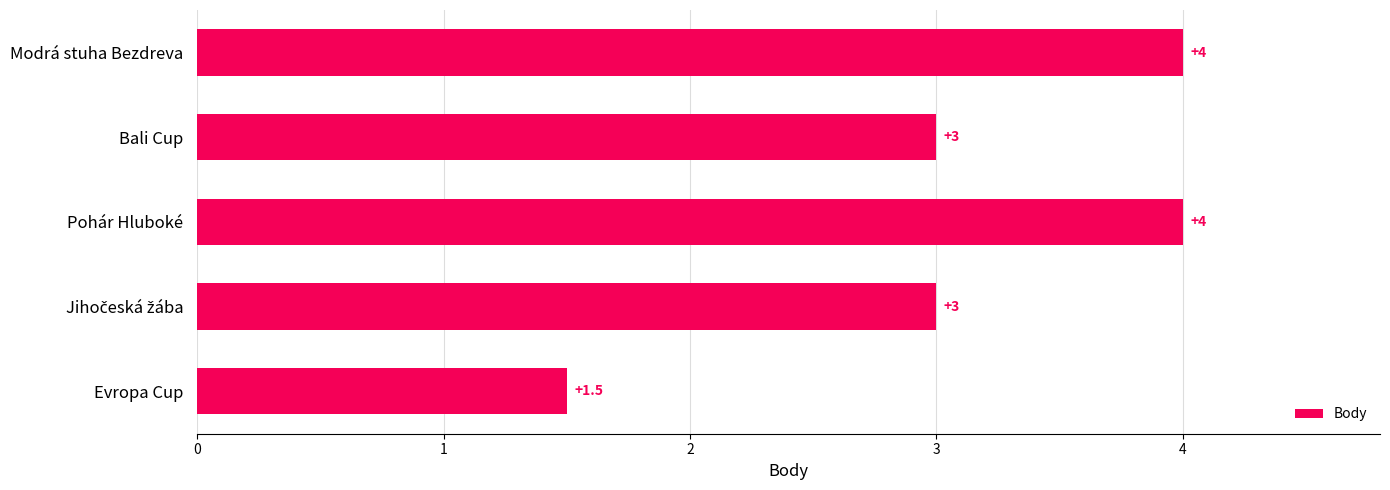

Does the chart contain any negative values?

No